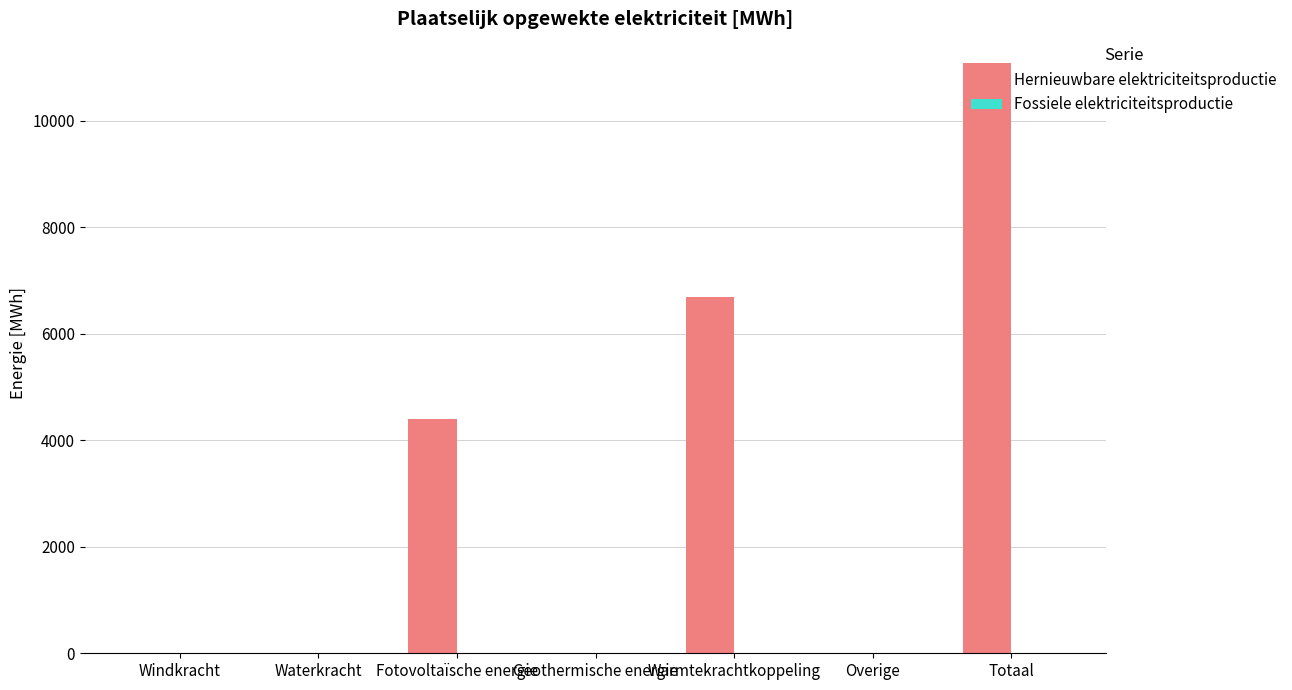

What is the sum of all values?

22169.5